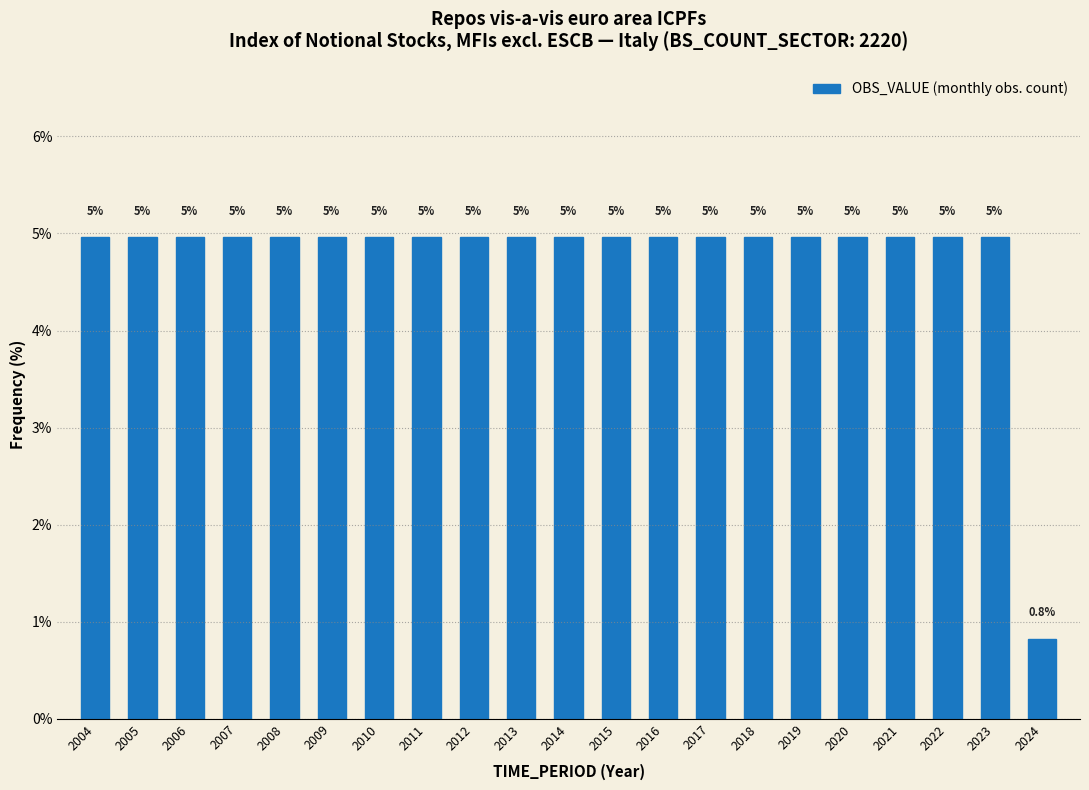

Reading left to right, transcribe all the data shown in this chart.

5.0	5.0	5.0	5.0	5.0	5.0	5.0	5.0	5.0	5.0	5.0	5.0	5.0	5.0	5.0	5.0	5.0	5.0	5.0	5.0	0.8